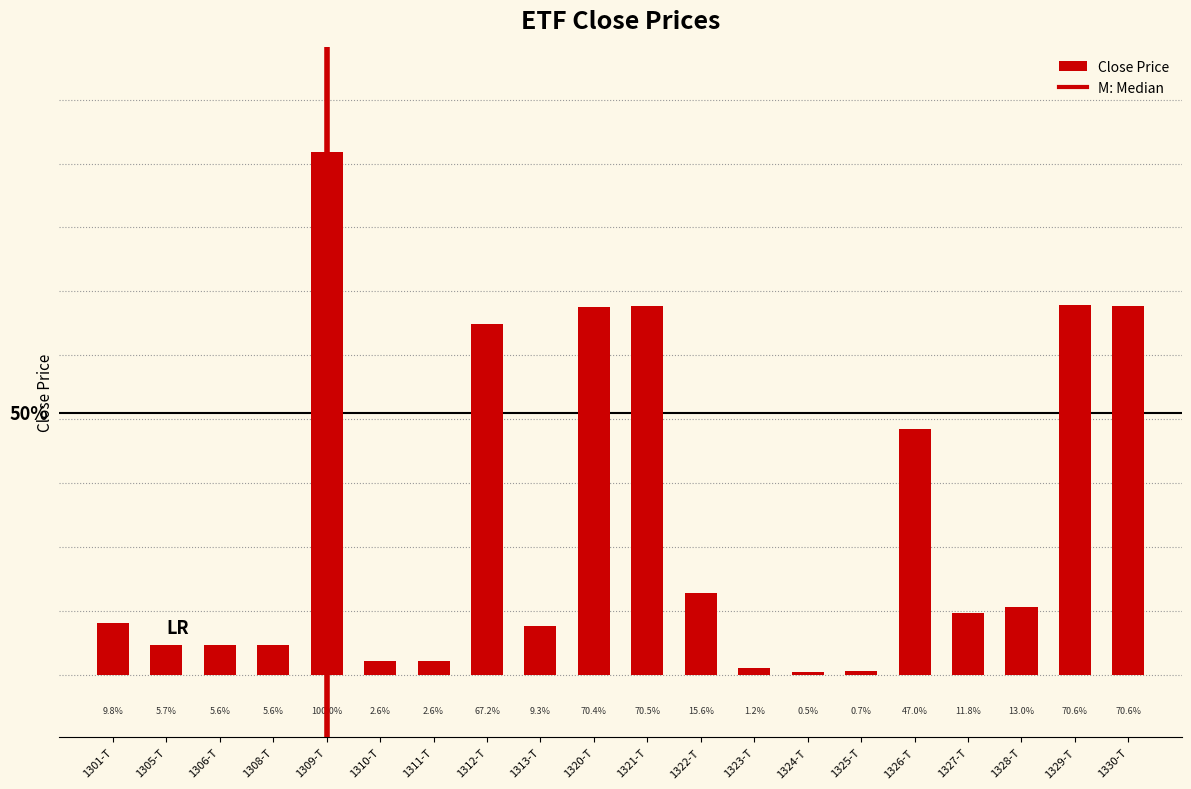

What is the difference between the values at 1325-T and 1323-T?

156